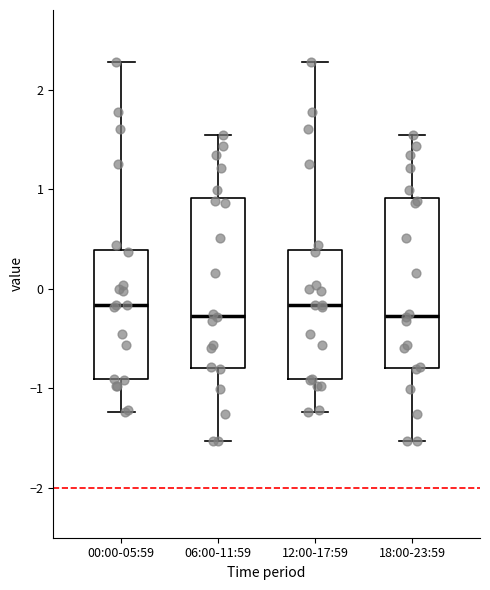

Reading left to right, transcribe this box plot: for each box, give where its median line is, the range the box spans, and where its two whiskers end, as read against the y-axis. The values are not printed on the chart, so give them approximately, as read against the axis.

00:00-05:59: median -0.2, box -0.9 to 0.4, whiskers -1.2 to 2.3
06:00-11:59: median -0.3, box -0.8 to 0.9, whiskers -1.5 to 1.5
12:00-17:59: median -0.2, box -0.9 to 0.4, whiskers -1.2 to 2.3
18:00-23:59: median -0.3, box -0.8 to 0.9, whiskers -1.5 to 1.5